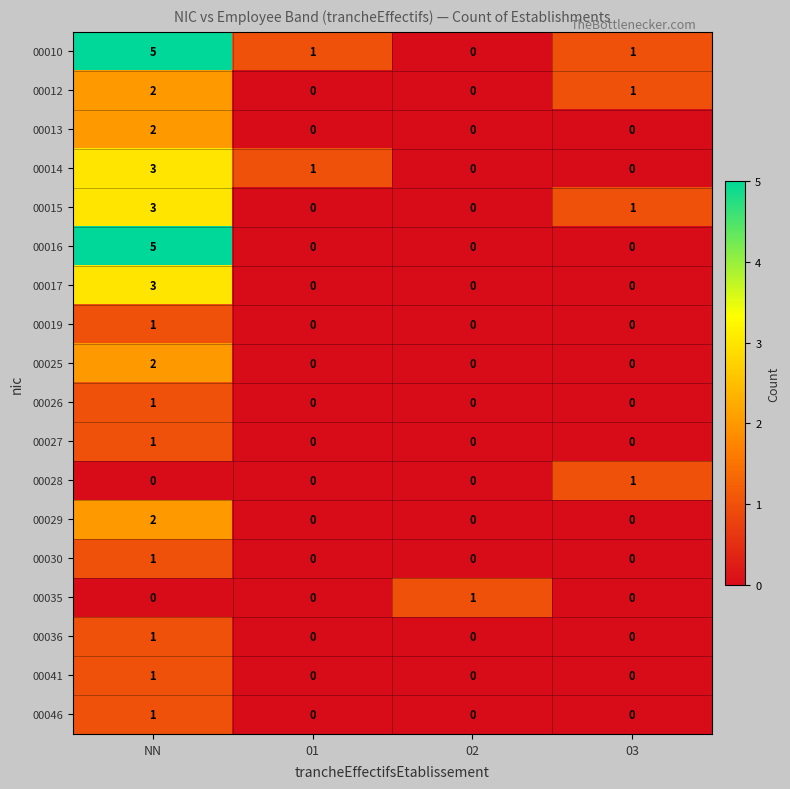

What is the difference between the highest and lowest values at NN?

5